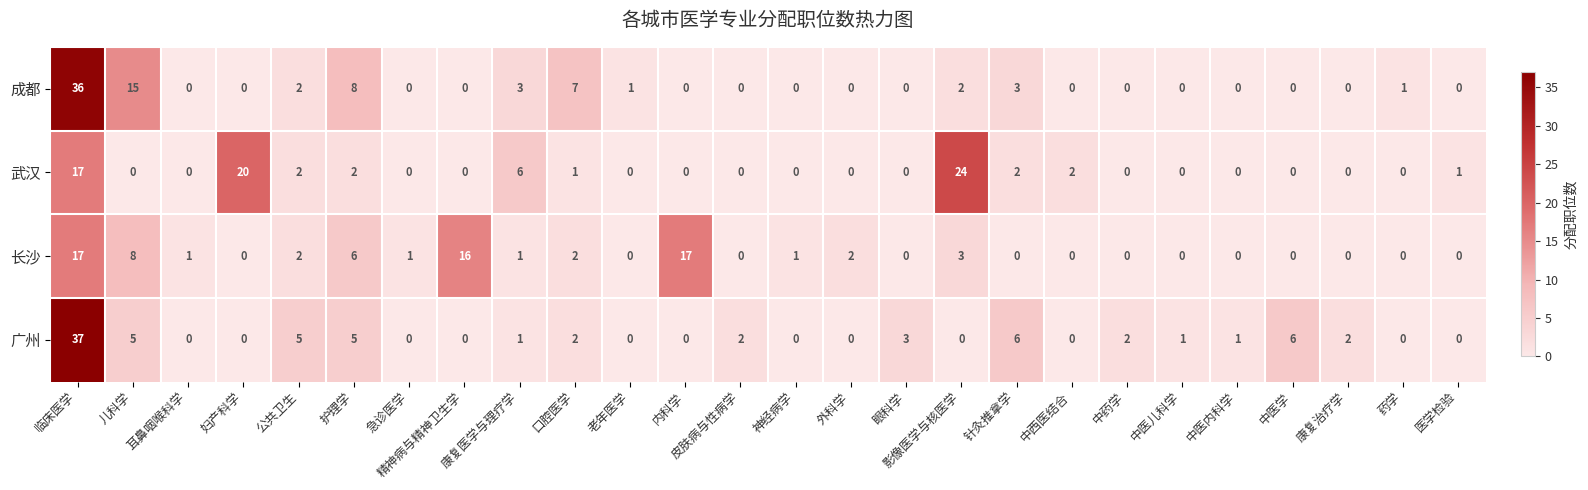

At which category does the chart reach its peak across all series?

临床医学